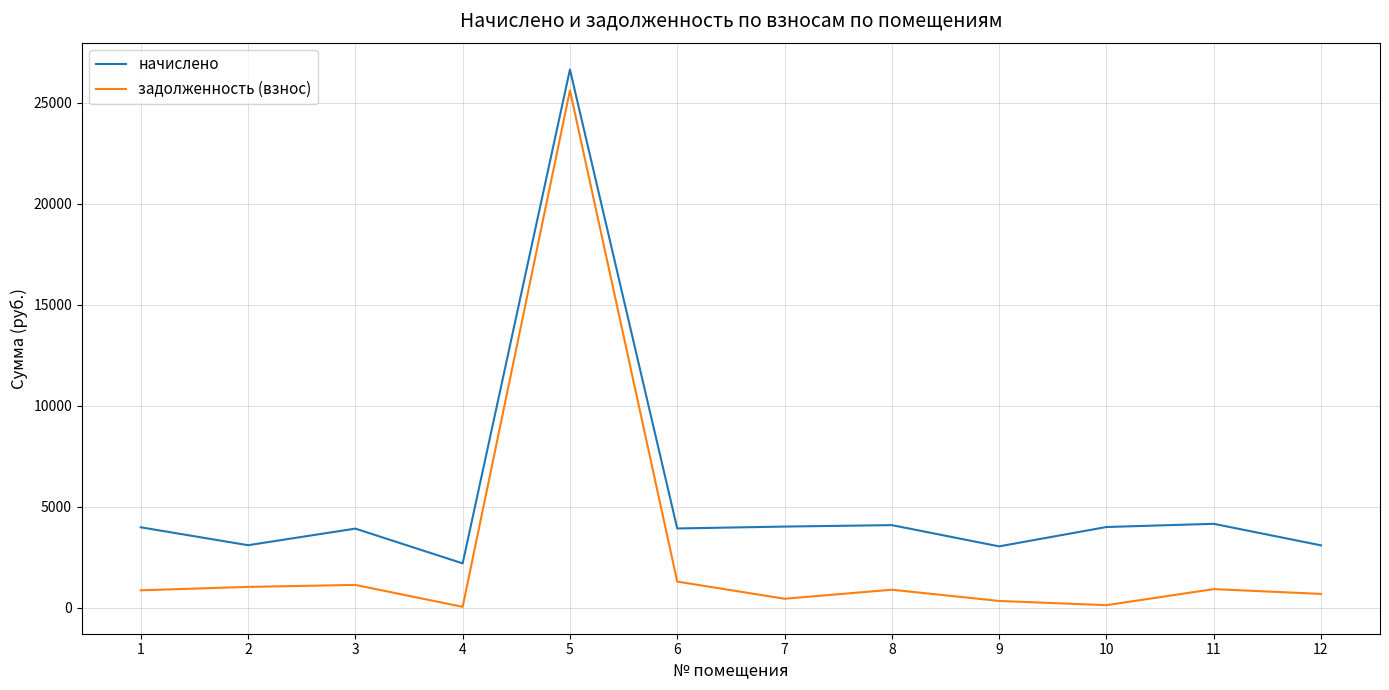

What is the smallest value displayed?

44.8